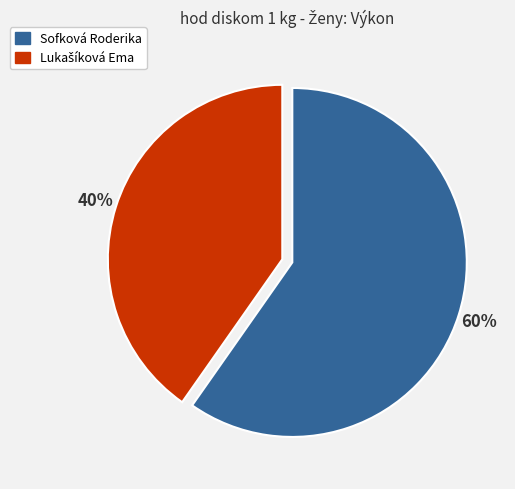

Does Sofková Roderika represent more than half of the total?

Yes